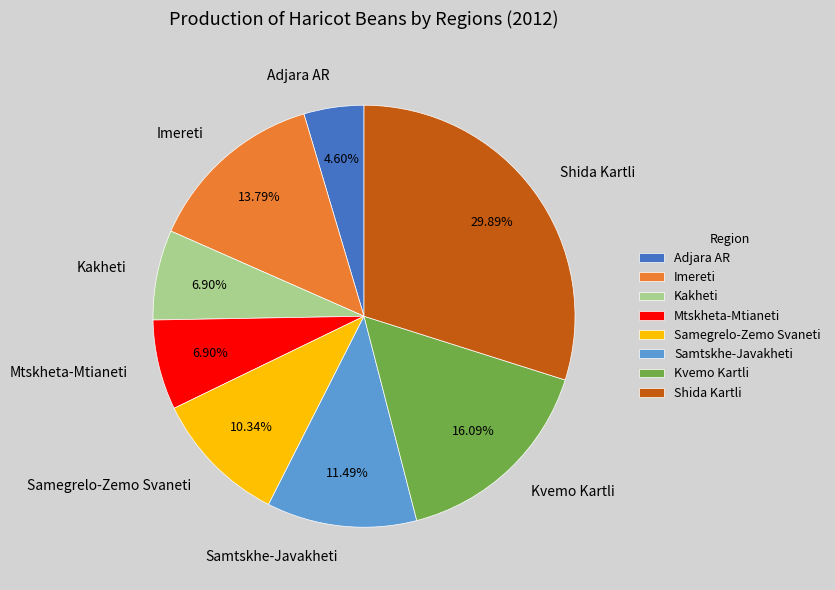

Does Imereti represent more than half of the total?

No